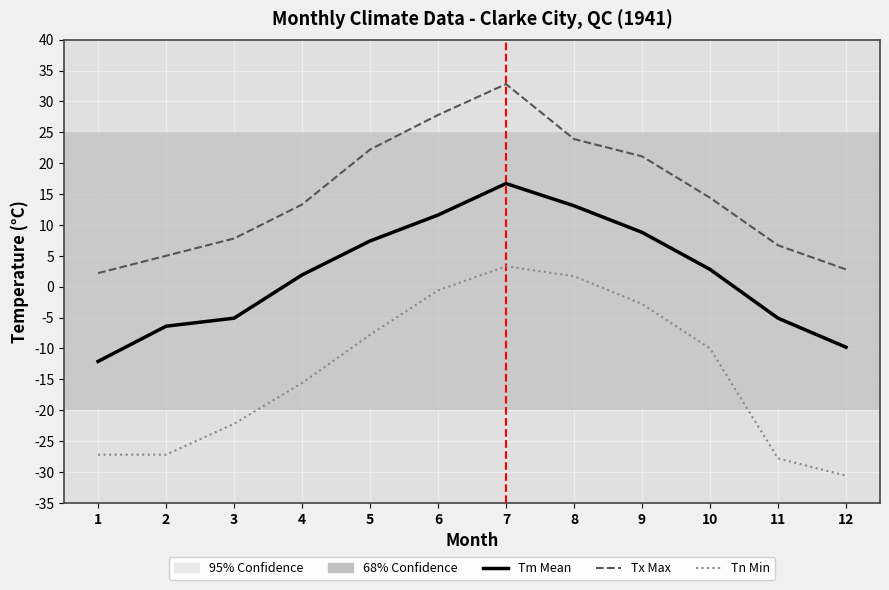

At which category does the chart reach its peak across all series?

7